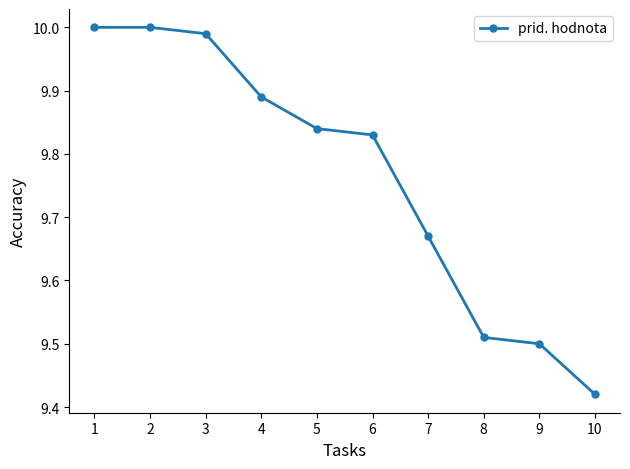

Is it true that the value at 4 is 14.7?

False